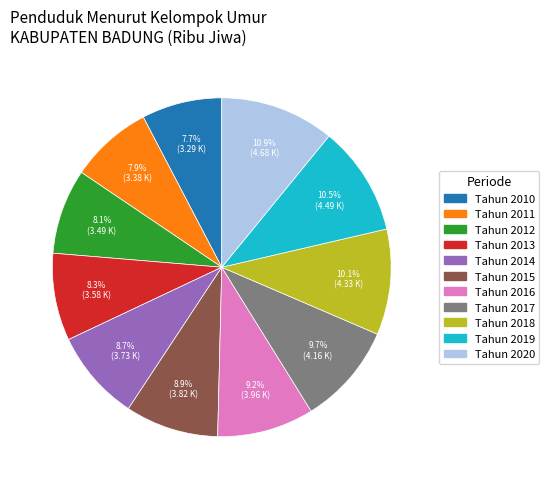

What percentage is the Tahun 2015 slice, to the nearest percent?

9%